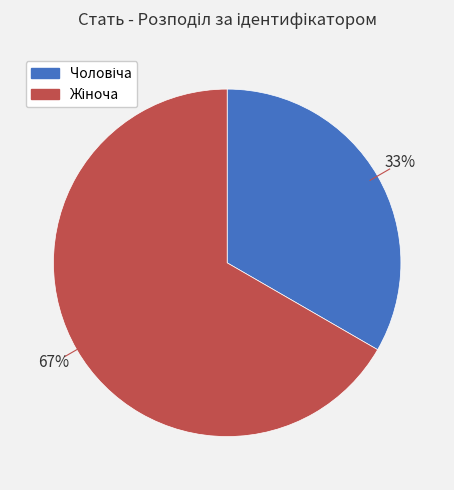

How many slices are in this pie chart?

2